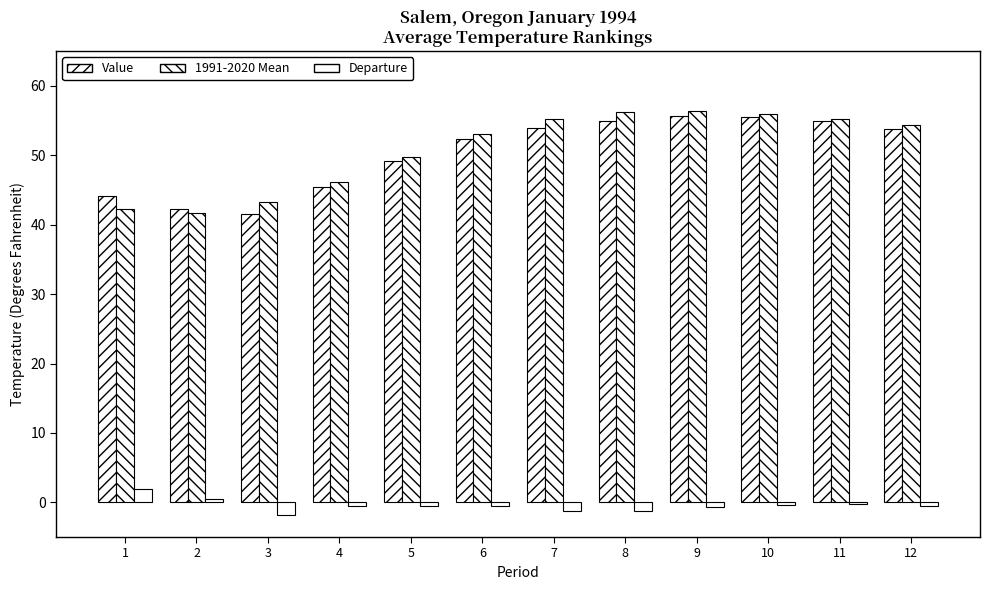

Between 1 and 3, which series saw the biggest shift?

Departure